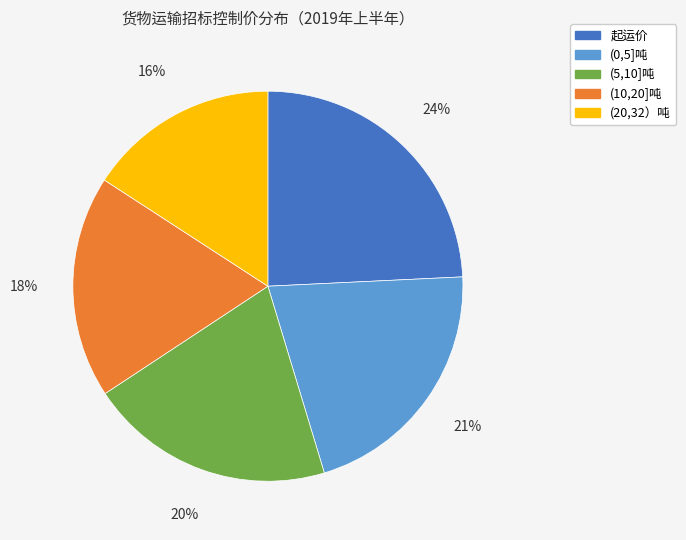

To the nearest percent, what is the difference between the largest and smallest slice percentages?

8%